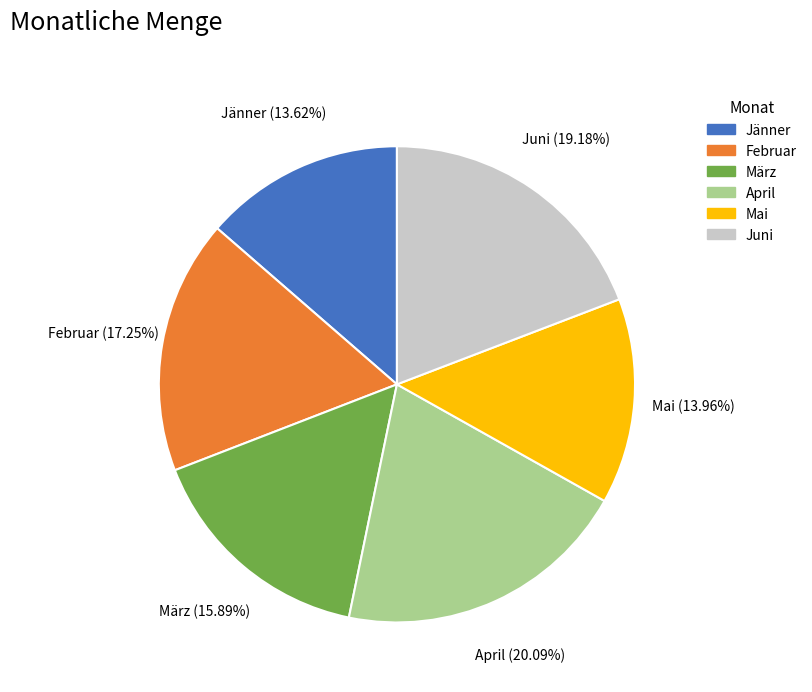

To the nearest percent, what is the difference between the Februar and Juni slice percentages?

2%